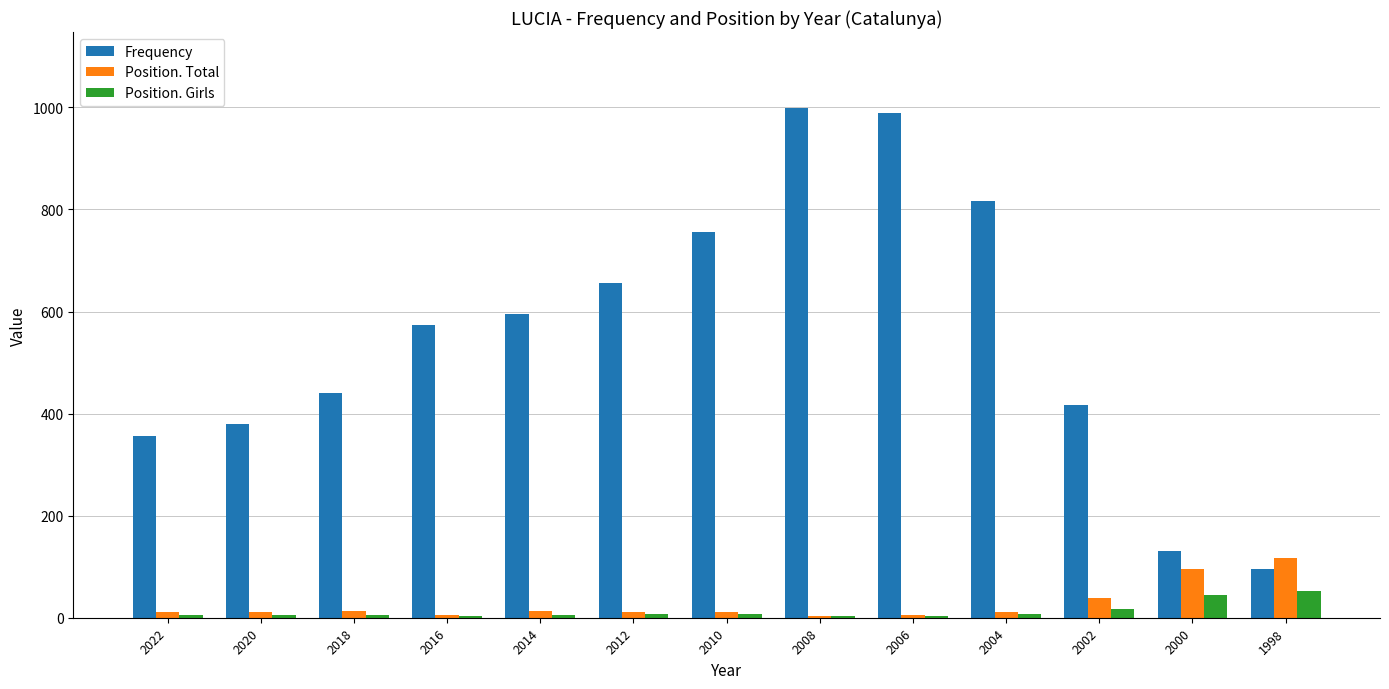

Is it true that Frequency equals 888 at 2014?

False